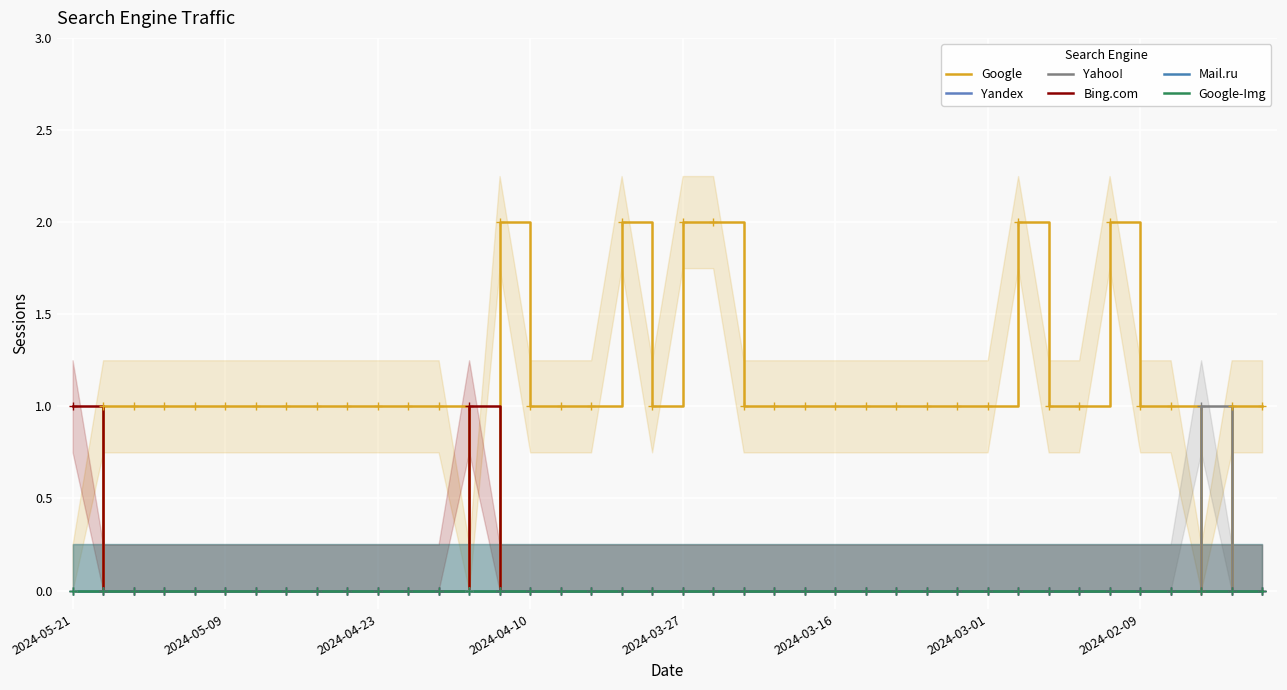

Is this an area chart (filled region under the line)?

No